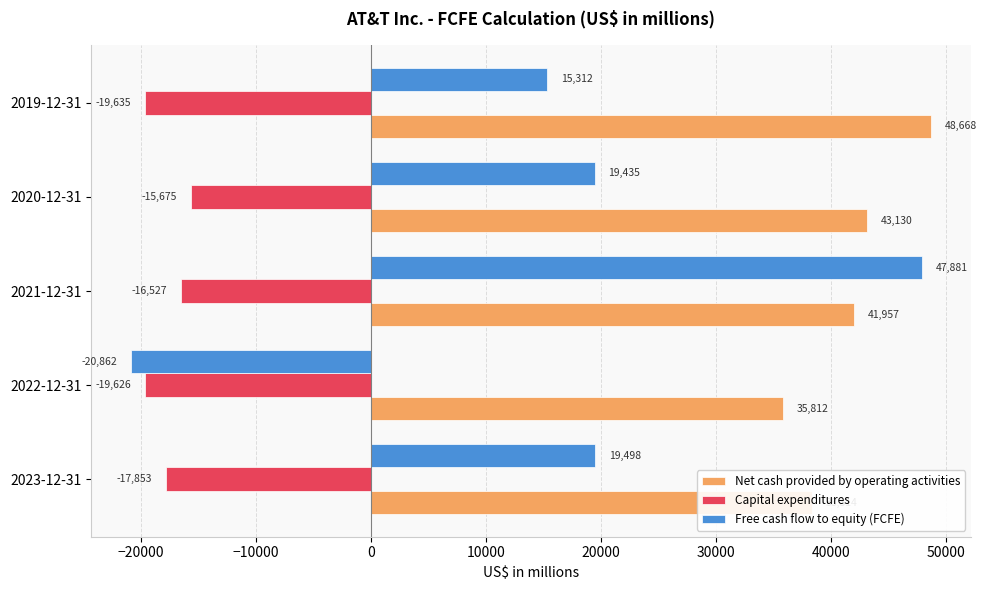

How many series are shown in this chart?

3